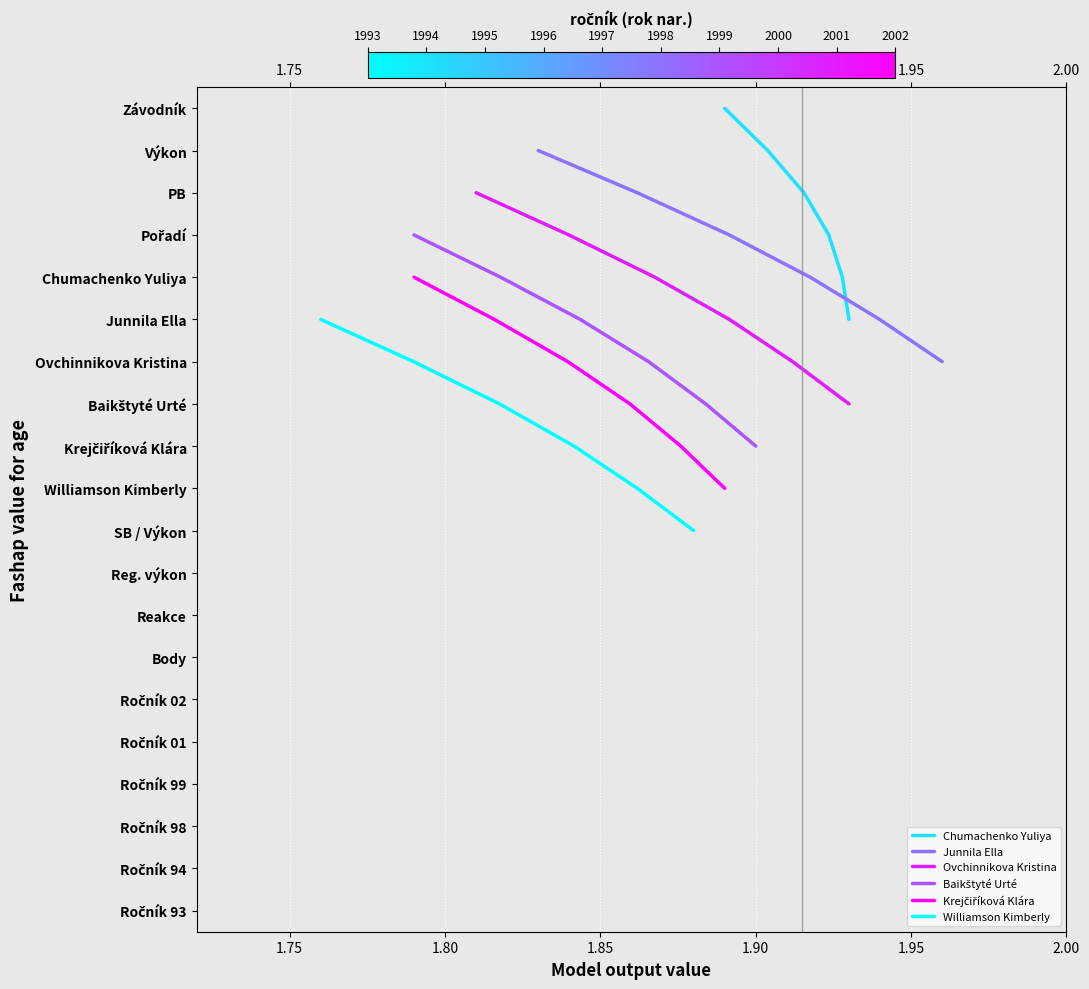

True or false: Williamson Kimberly has a value of 9 at 1.75.

False